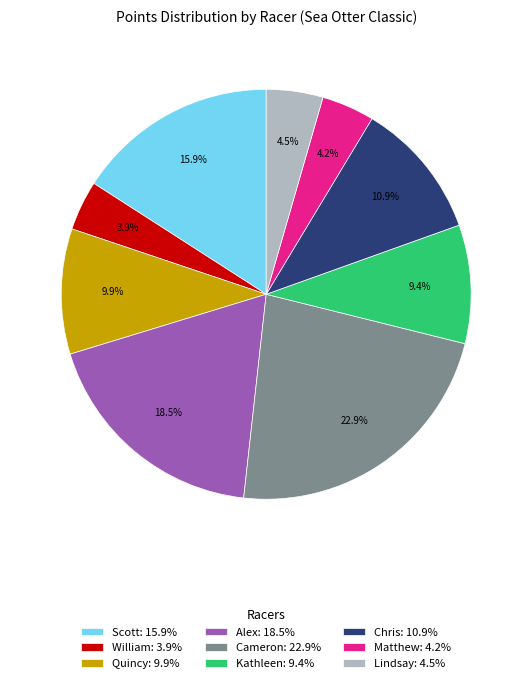

To the nearest percent, what is the average slice percentage?

11%